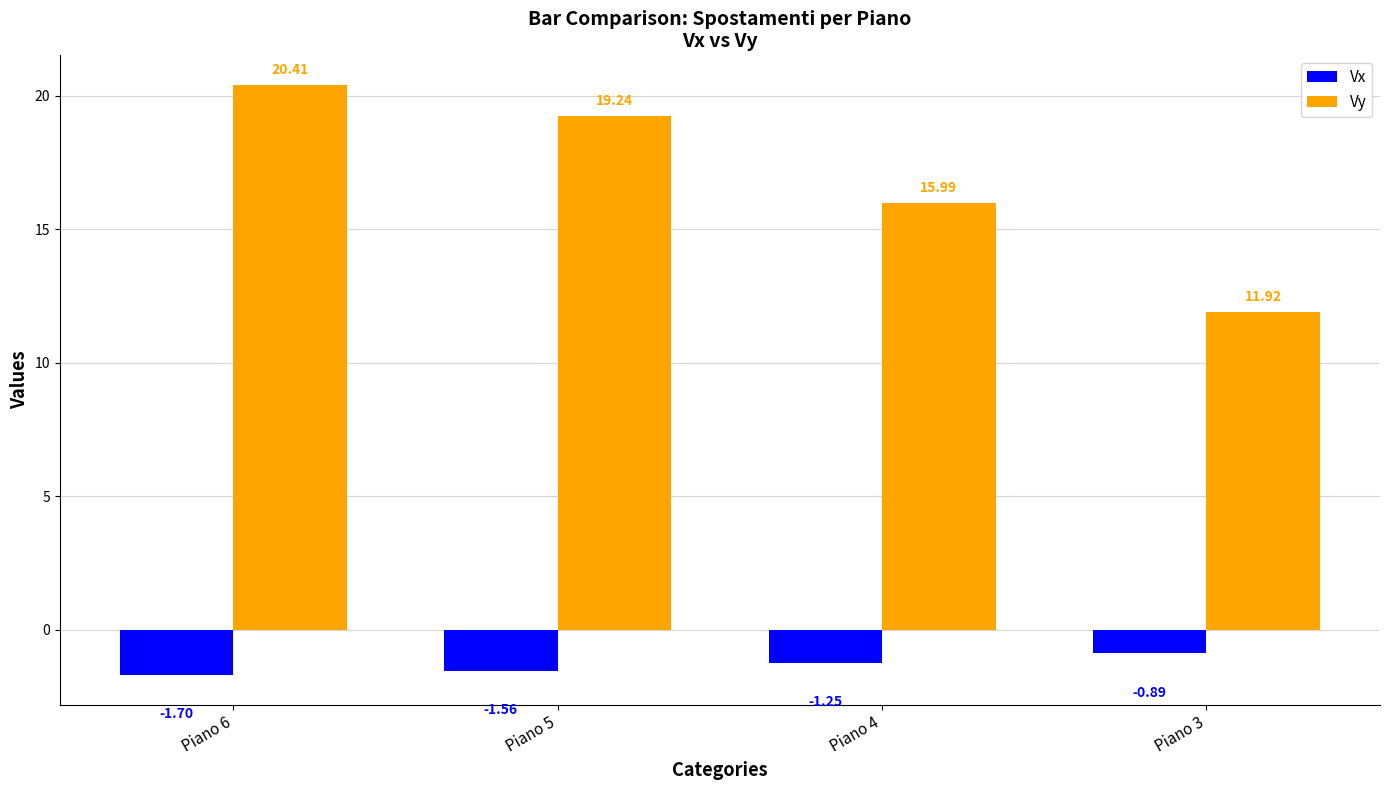

At how many categories does at least one series exceed 0?

4